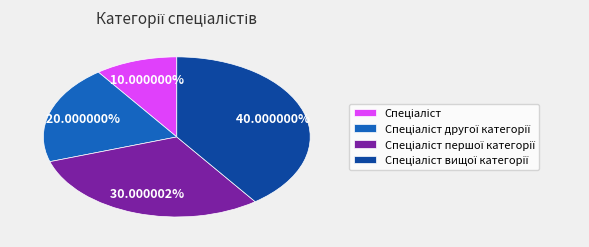

Is there any slice that represents more than half of the pie?

No